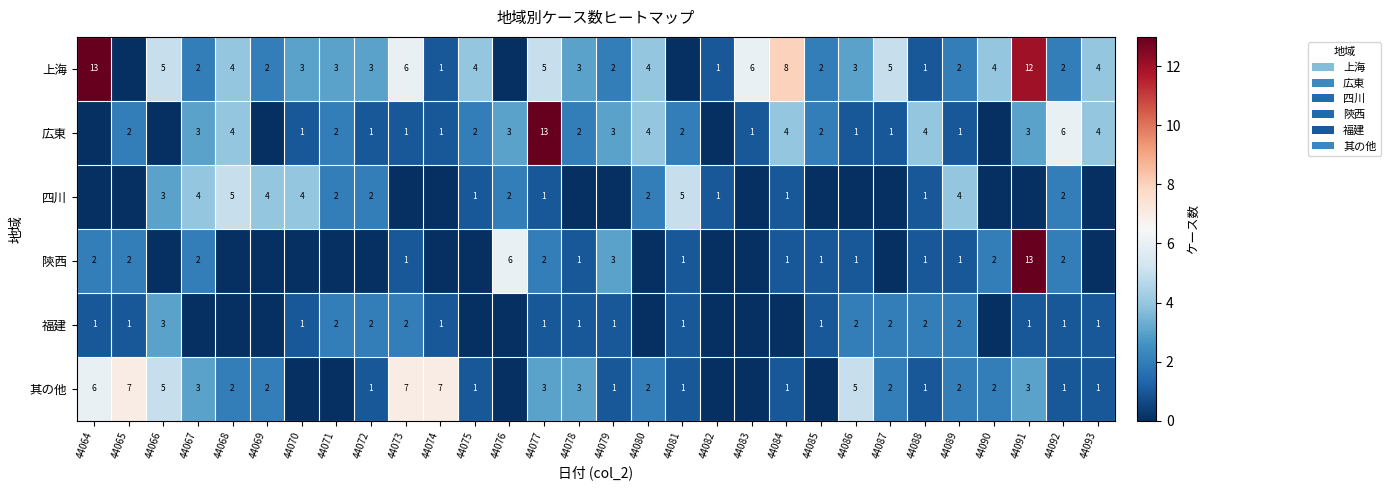

True or false: 其の他 has a value of 2 at 44088.

False